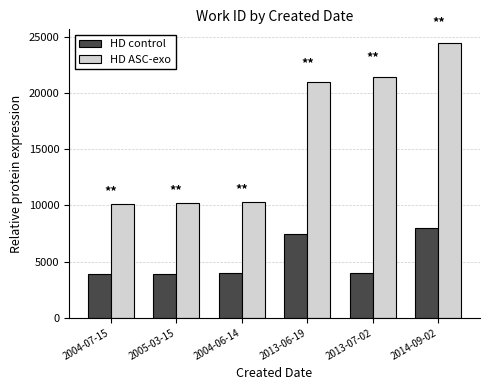

What is the label of the 6th bar from the left?

2014-09-02